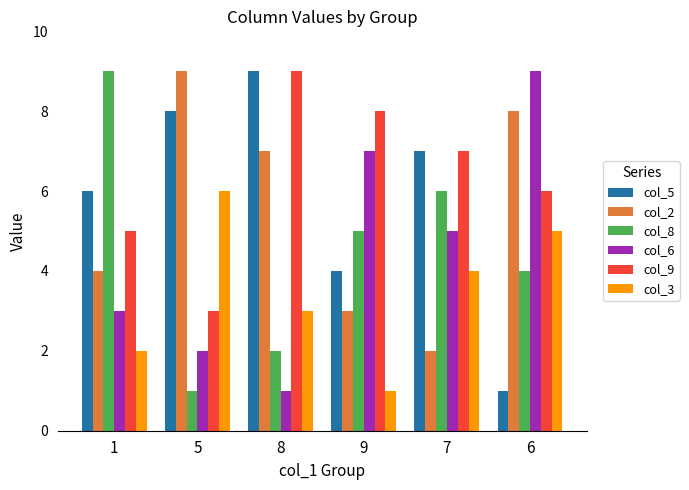

At which label does col_9 reach its minimum?

5